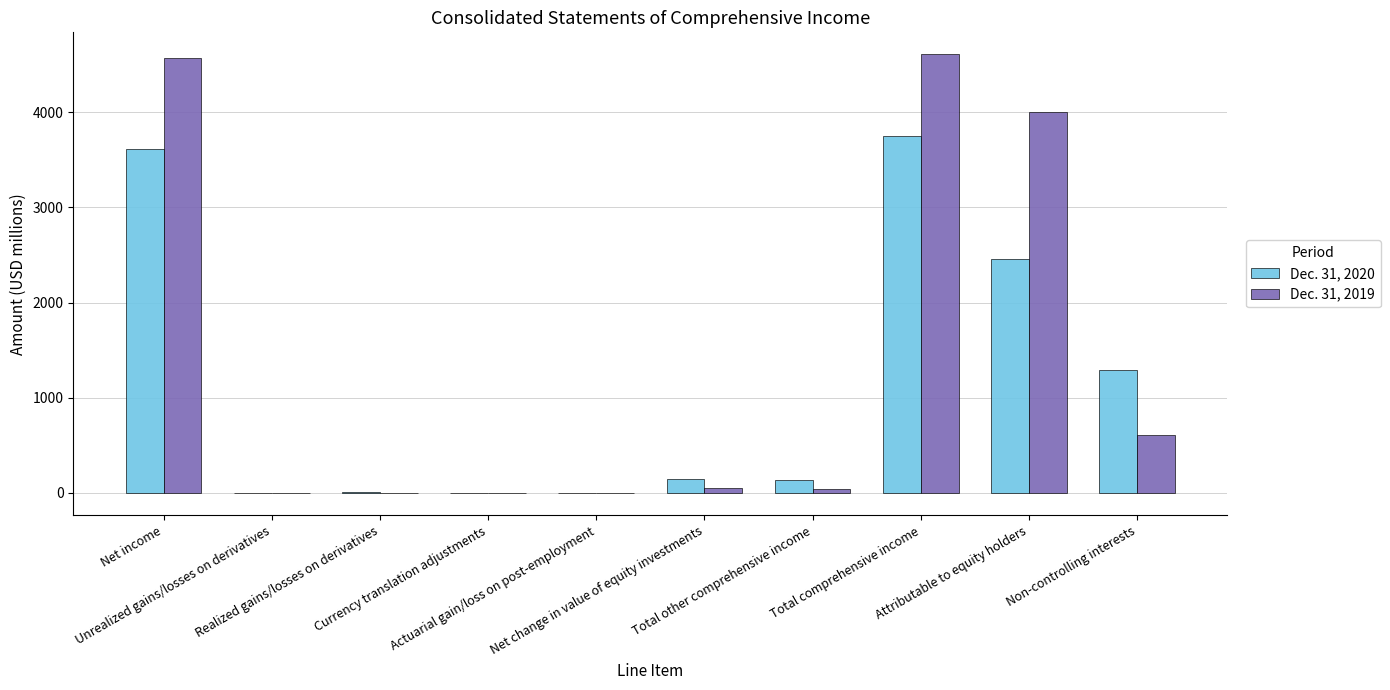

What is the sum of the Dec. 31, 2020 values at Actuarial gain/loss on post-employment and Currency translation adjustments?

-13